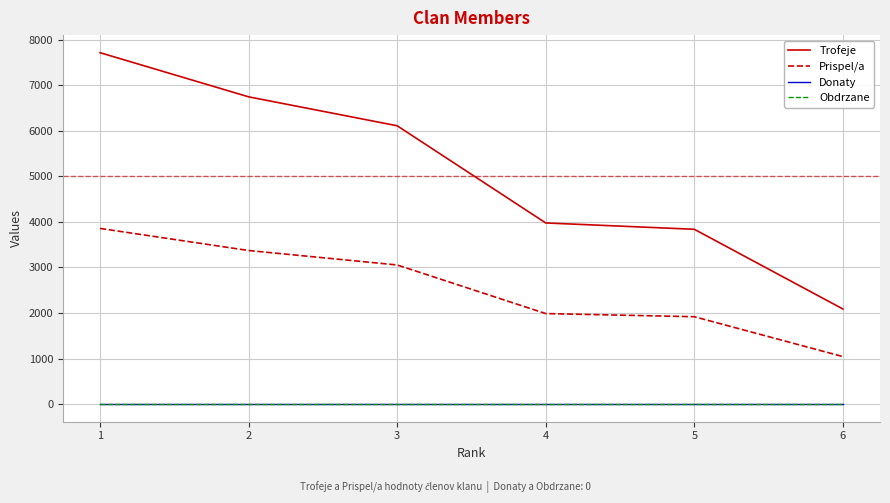

Is this an area chart (filled region under the line)?

No